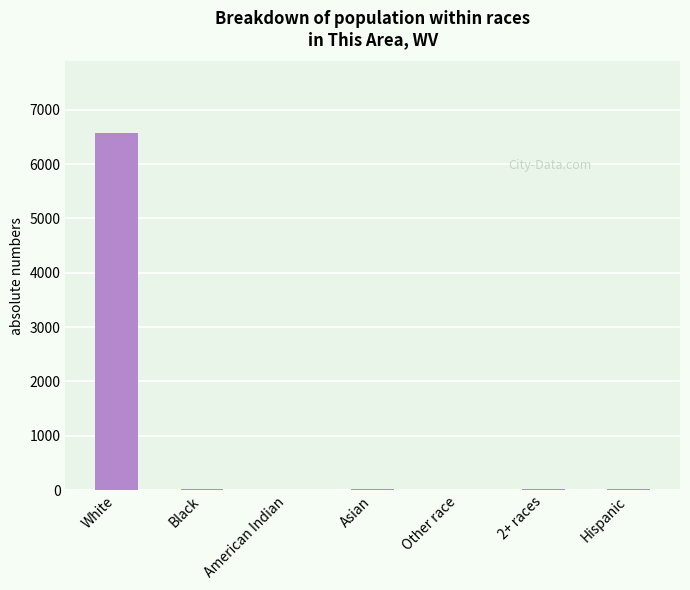

What is the sum of all values?

6670